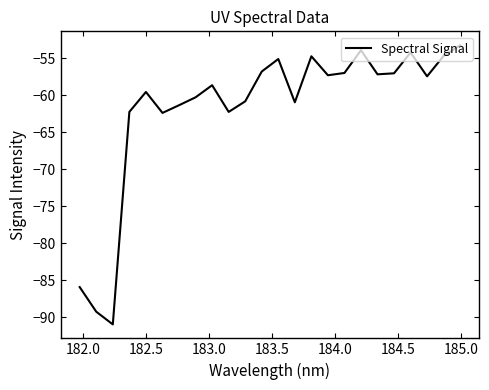

What is the minimum value shown in the chart?

-90.9